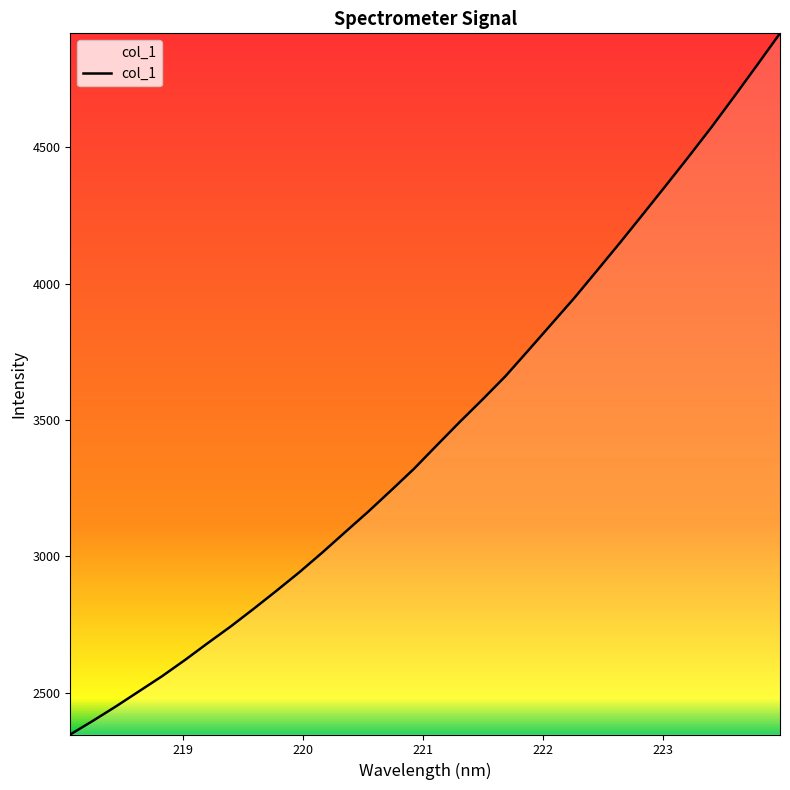

What is the difference between the maximum and minimum values?

2569.8